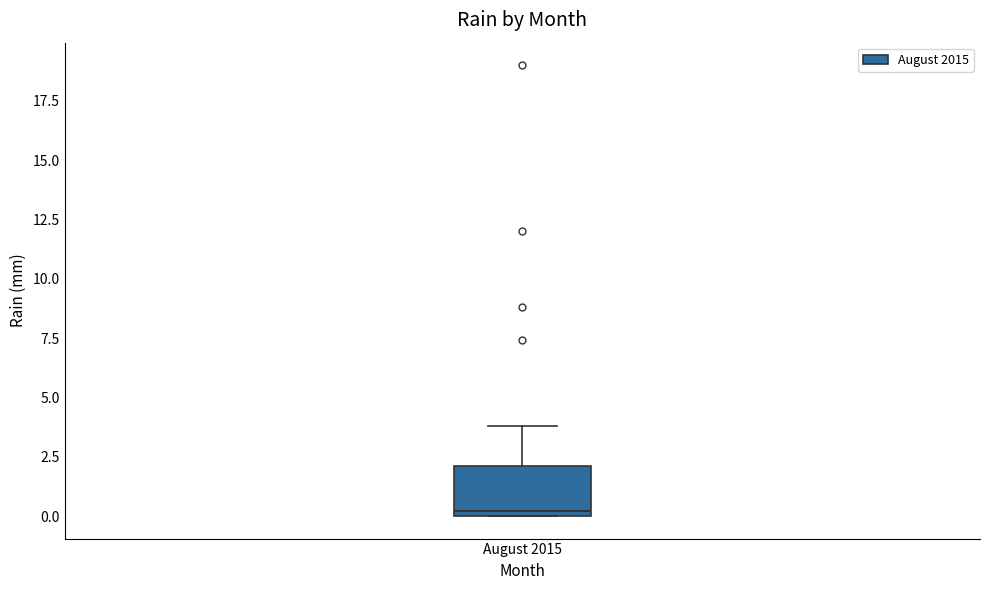

Transcribe this box plot: give where the median line is, the range the box spans, and where the two whiskers end, as read against the y-axis. The values are not printed on the chart, so give them approximately, as read against the axis.

median 0 (just above the box's lower edge), box 0 to 2, whiskers 0 to 4